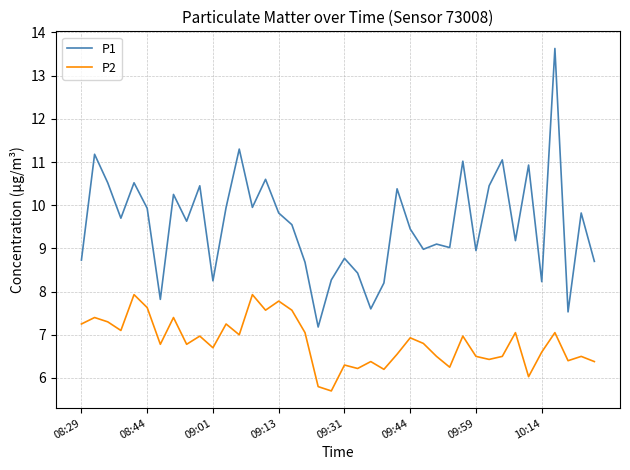

What is the difference between the maximum and minimum values in the P2 series?

2.2